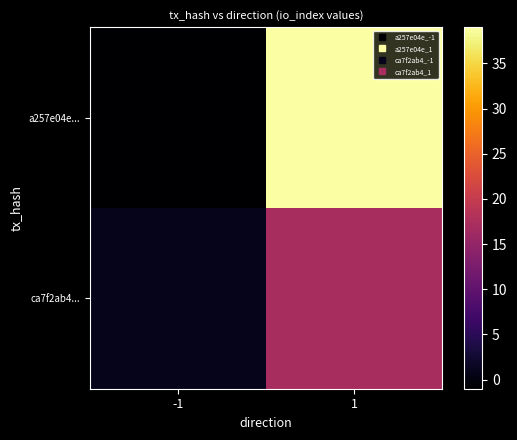

How many series are shown in this chart?

2